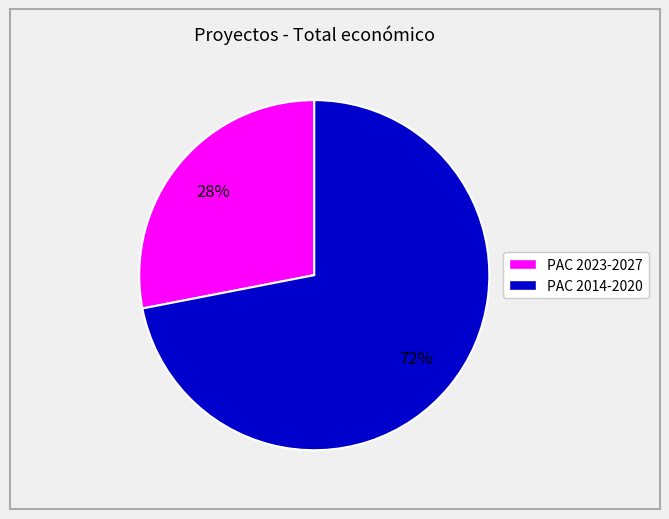

Does any single category account for the majority?

Yes